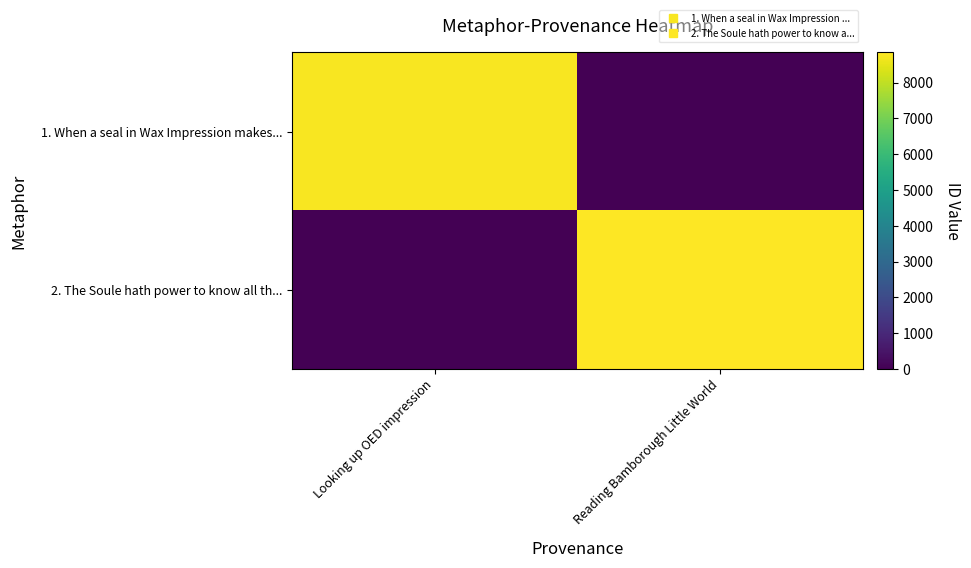

At how many categories does at least one series exceed 3748?

2